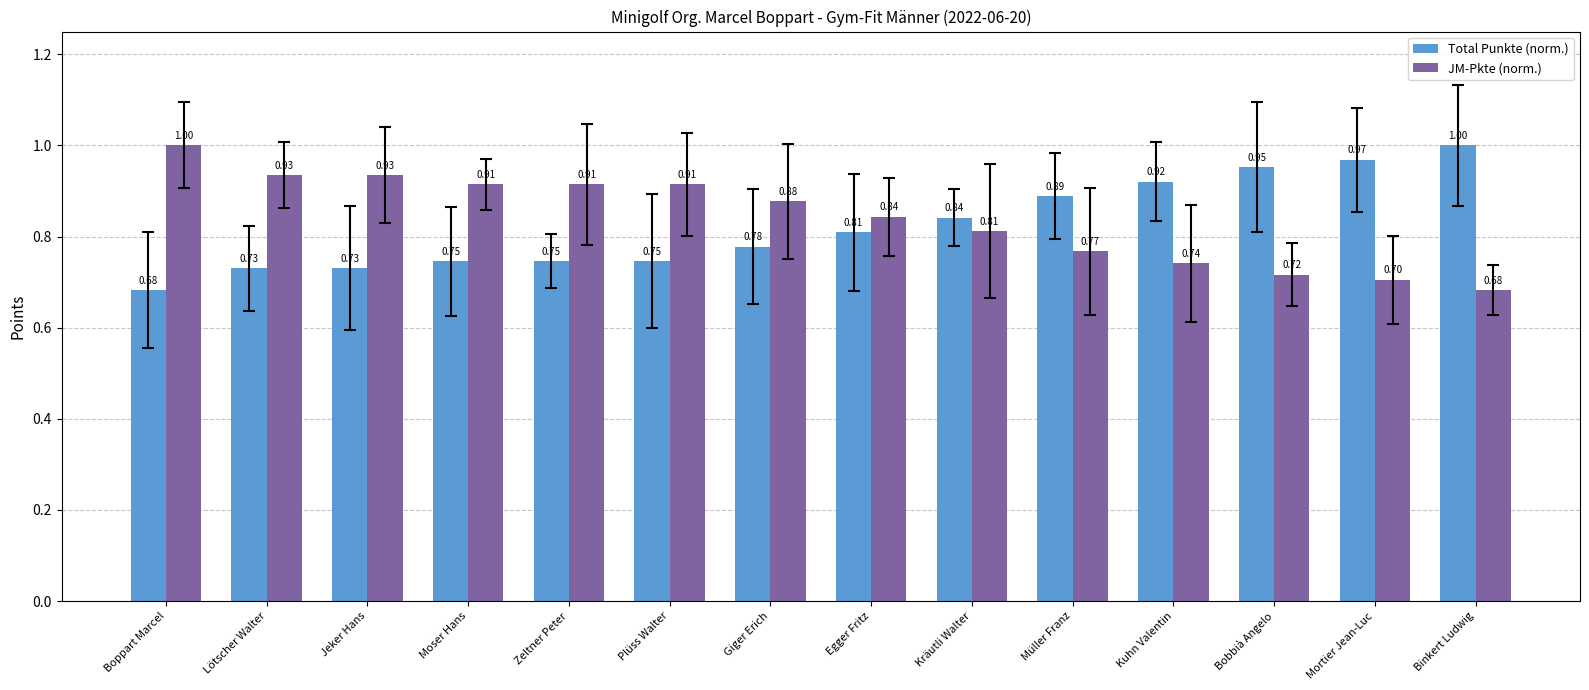

True or false: Total Punkte (norm.) has a value of 0.7 at Lötscher Walter.

True